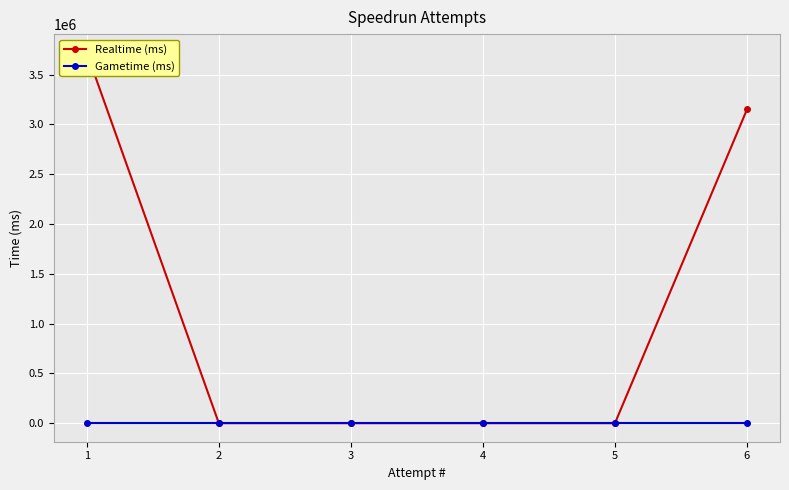

At which category is the sum across all series the highest?

1